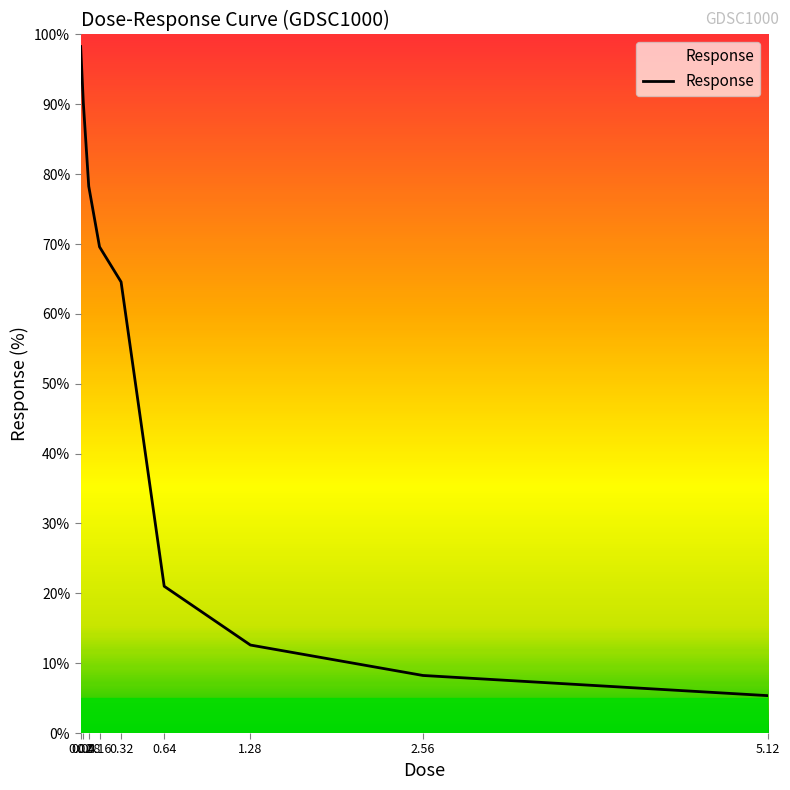

Rank the categories by value from highest to lowest.

0.02, 0.04, 0.08, 0.16, 0.32, 0.64, 1.28, 2.56, 5.12